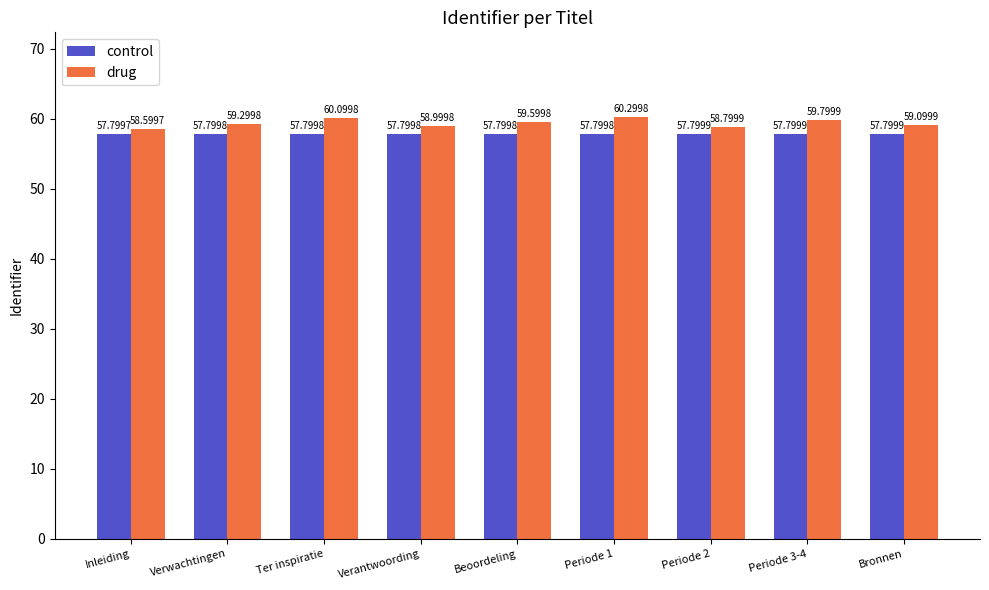

At which category is the sum across all series the highest?

Periode 1